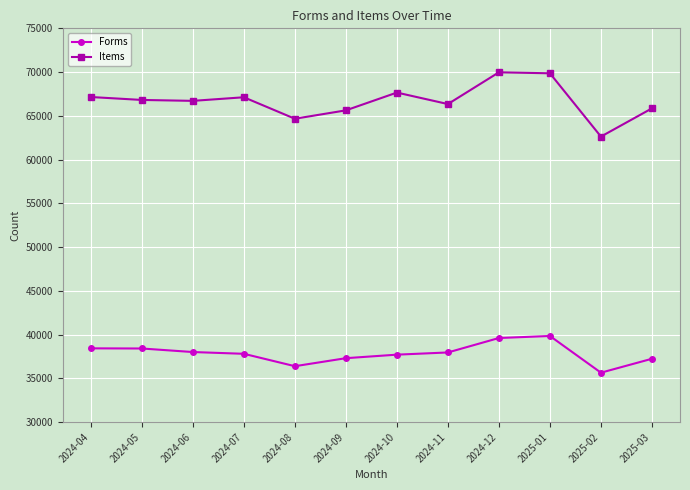

What position from the right is 2024-08?

8